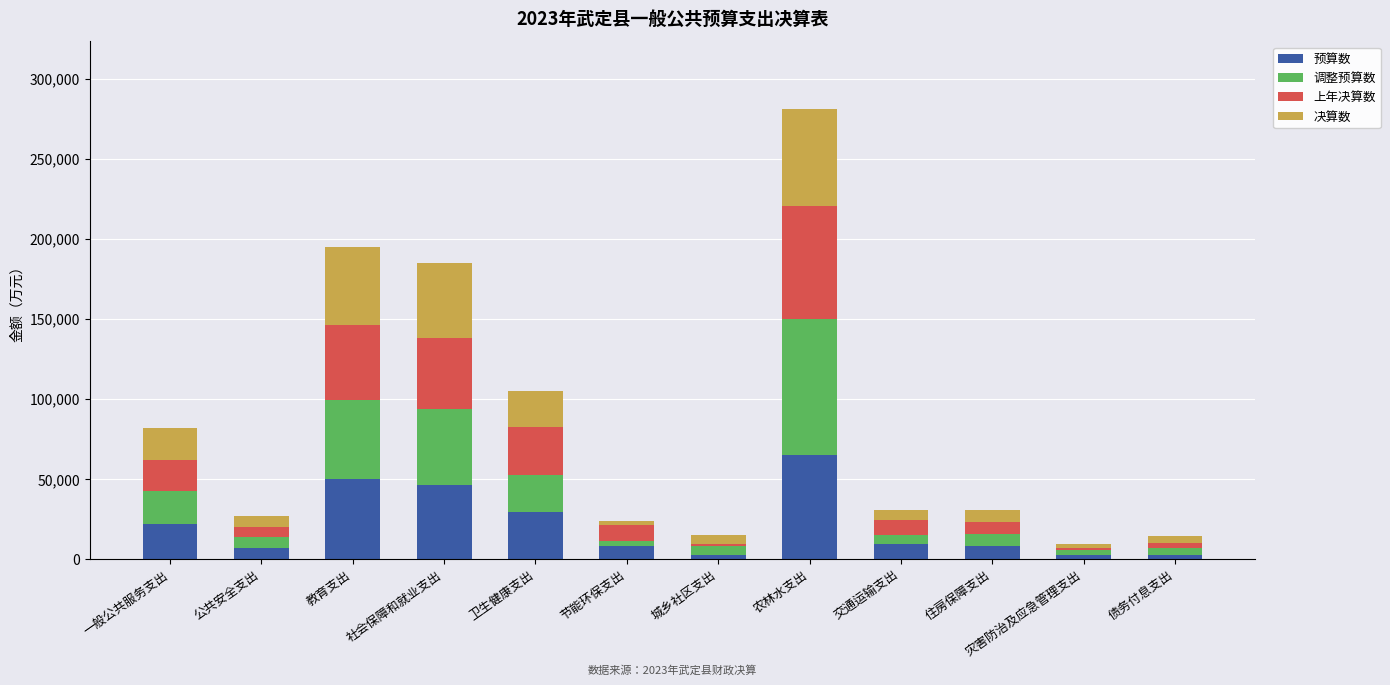

At which label is 预算数 closest to 33744?

卫生健康支出